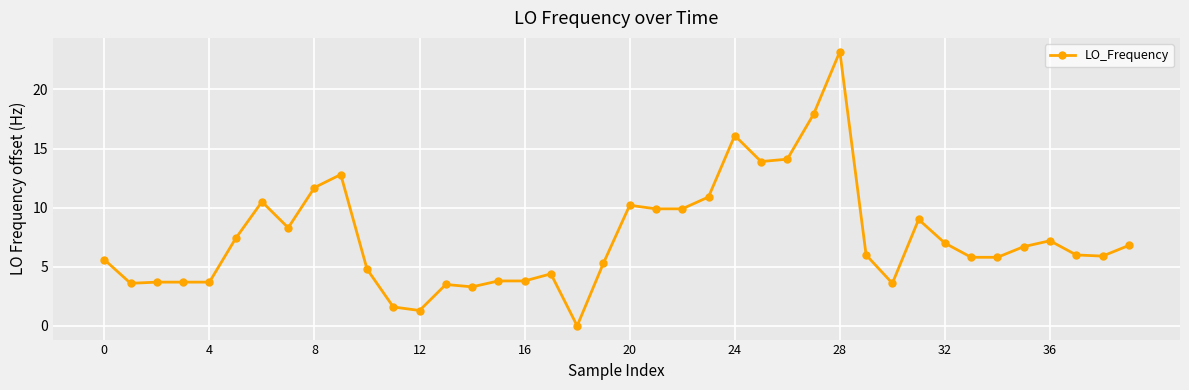

What is the difference between the maximum and minimum values?

23.2